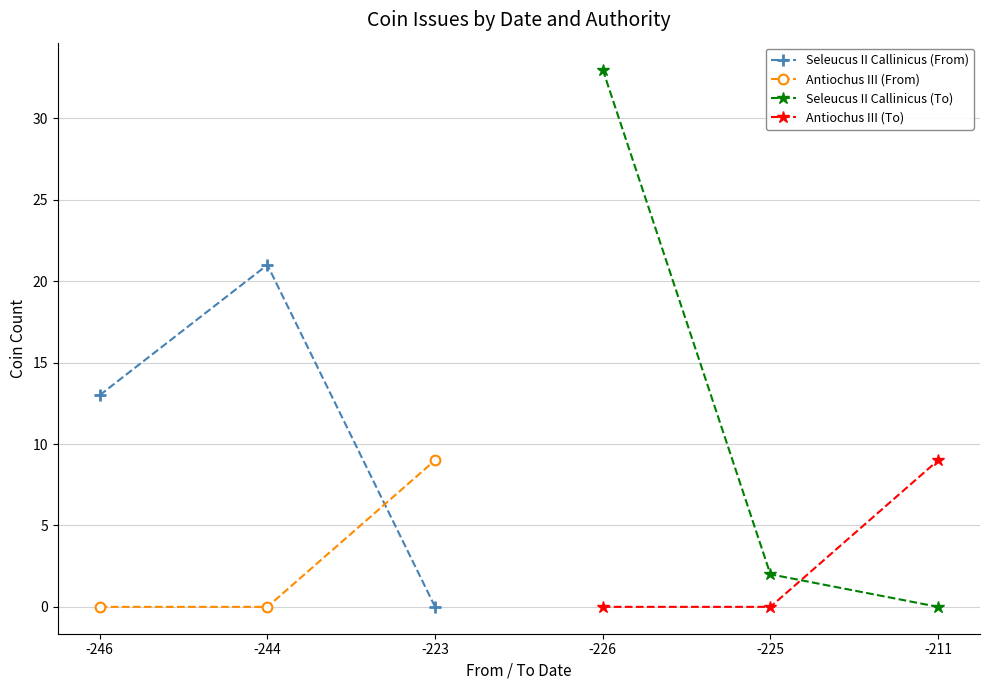

What is the value of the Antiochus III (From) point at the 3rd from the left?

9